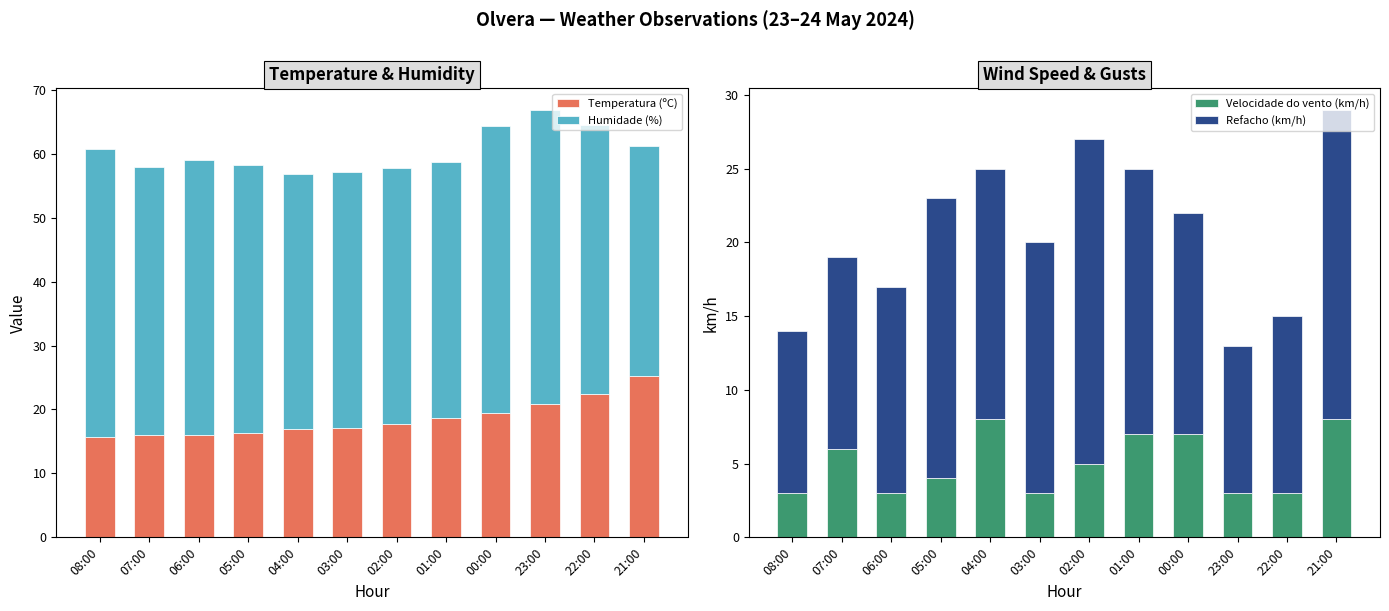

The value of Velocidade do vento (km/h) at 07:00 is 6.0. True or false?

True